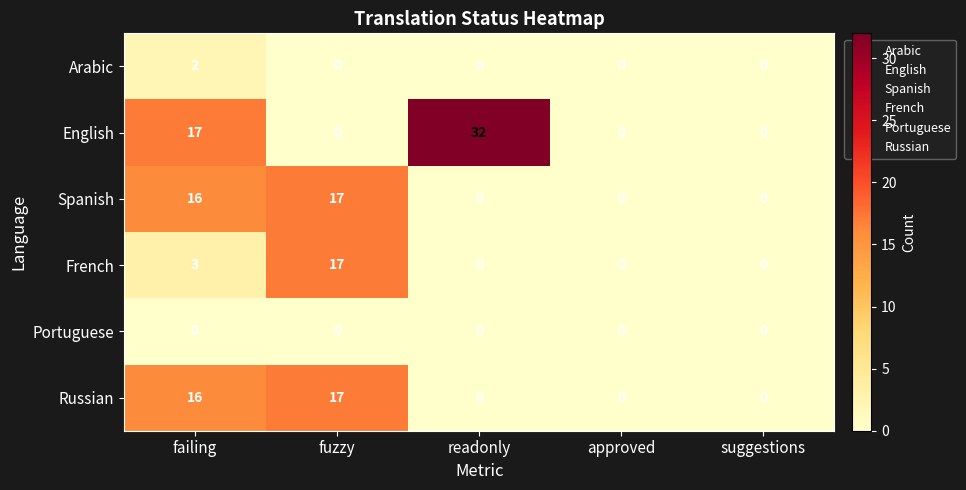

What is the spread (max minus min) of values at failing?

17